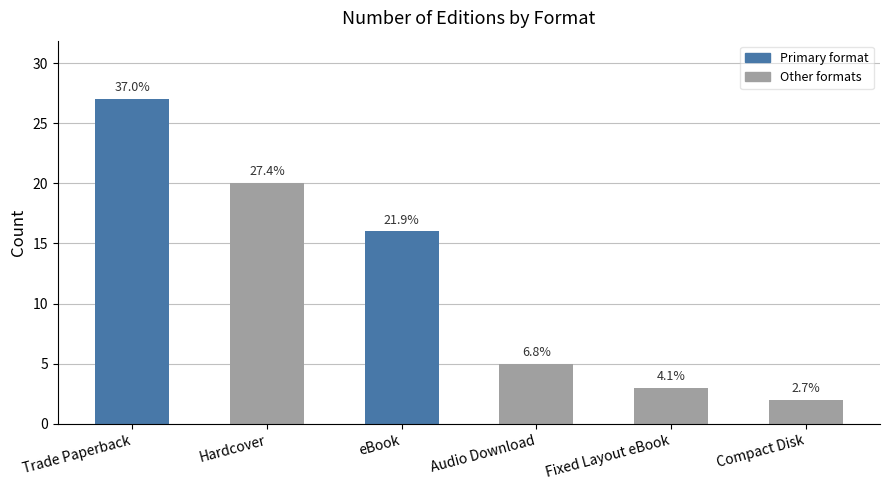

Is it true that the value at Trade Paperback is 36?

False